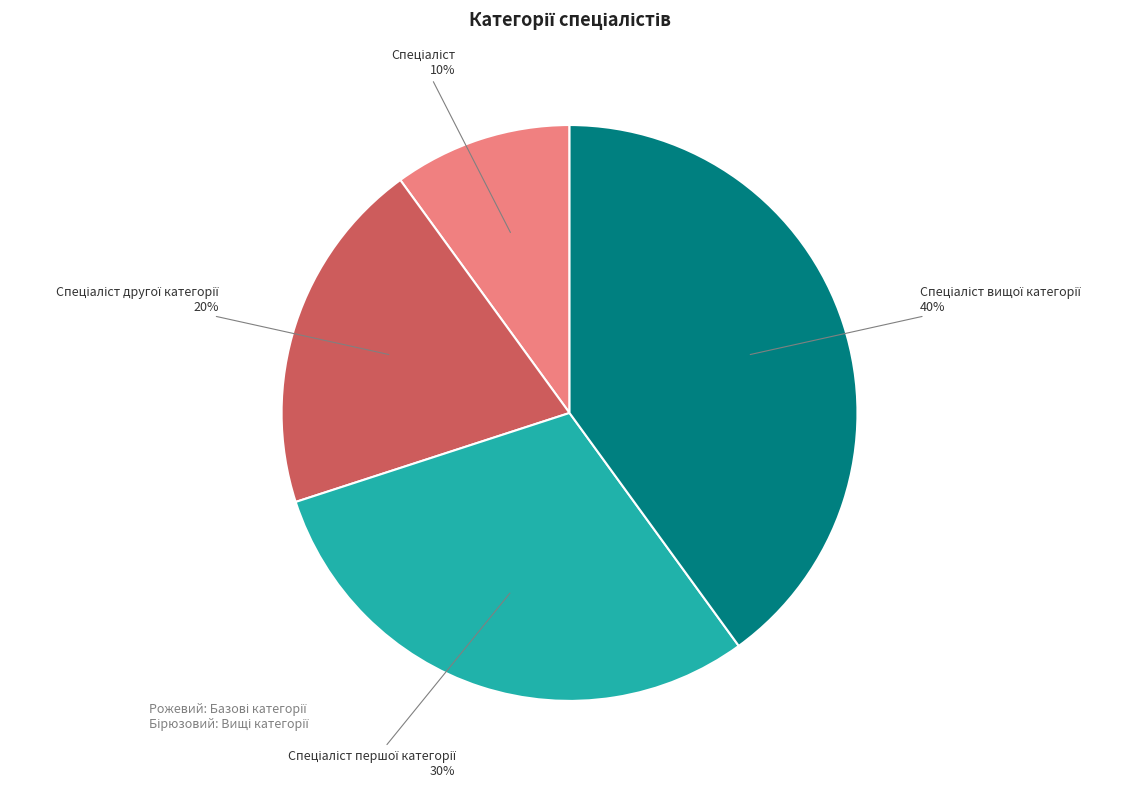

To the nearest percent, what is the difference between the largest and smallest slice percentages?

30%